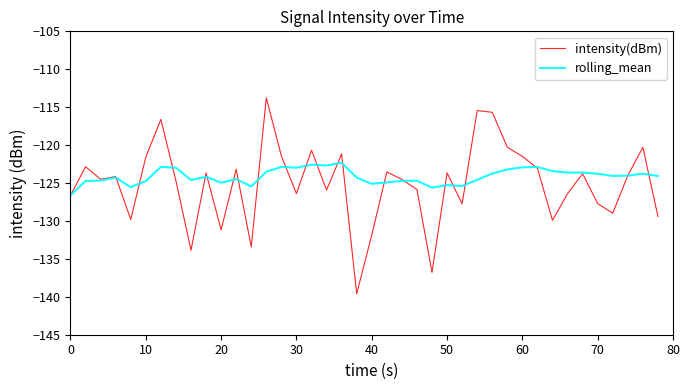

What is the lowest value of the rolling_mean series?

-126.6